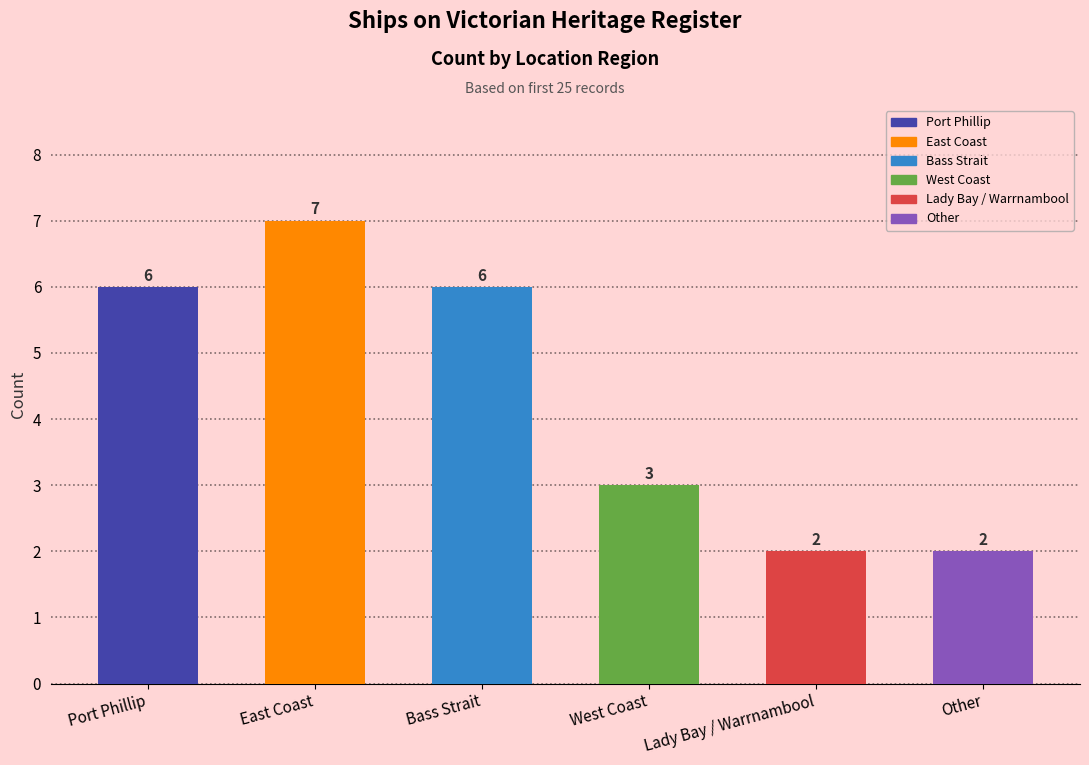

How many data points are less than 6?

3